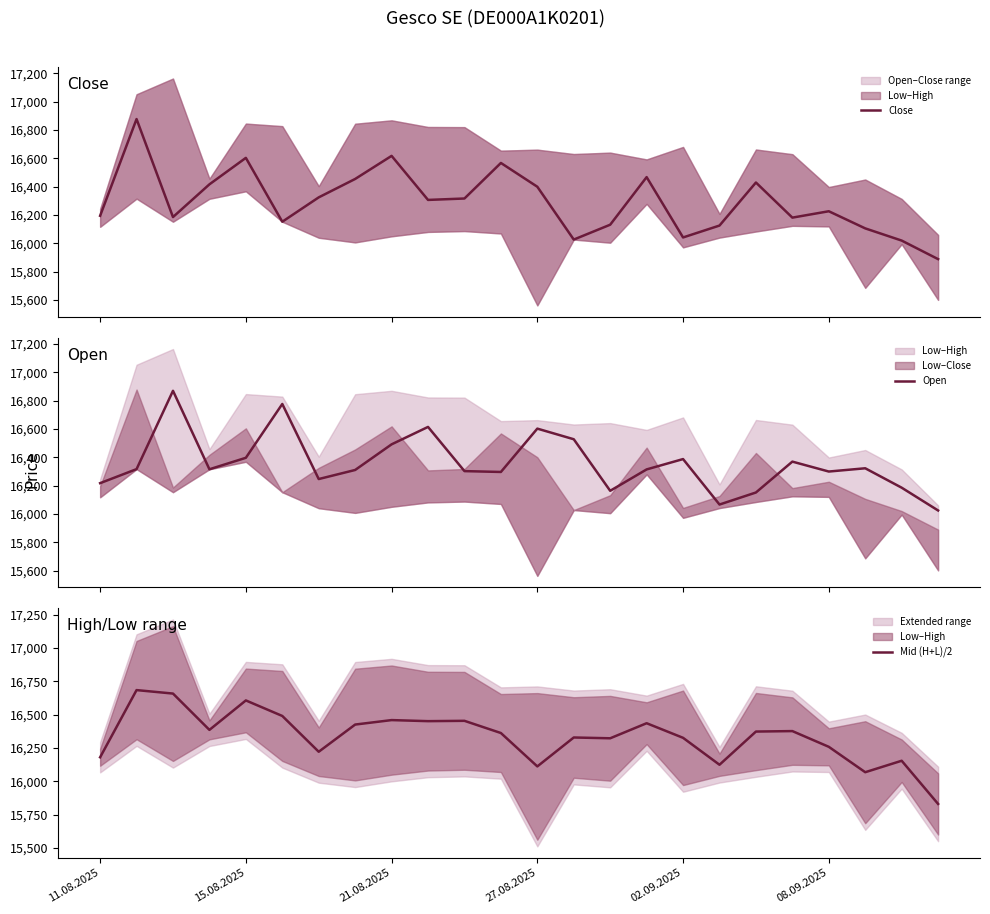

Is it true that Mid (H+L)/2 equals 16326.5 at 02.09.2025?

True